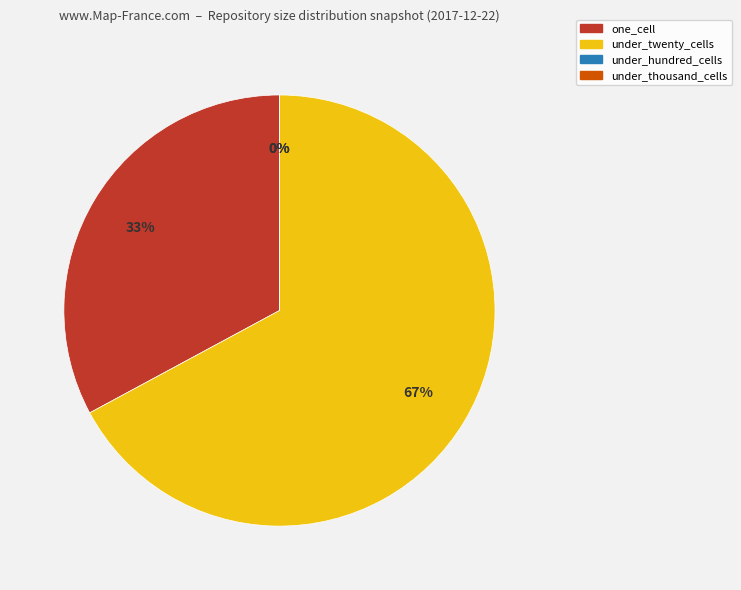

Is there any slice that represents more than half of the pie?

Yes